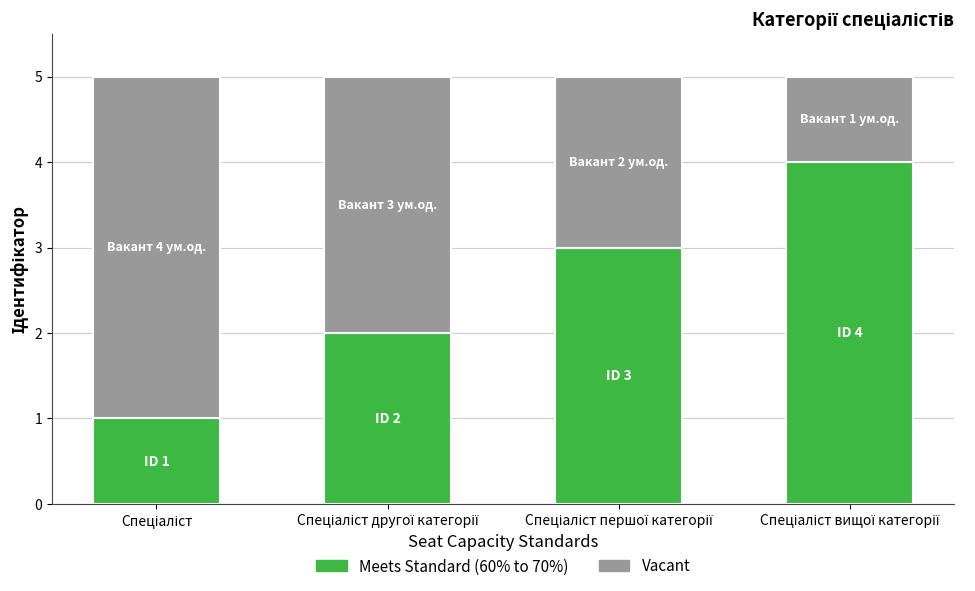

What is the sum of all Meets Standard (60% to 70%) values?

10